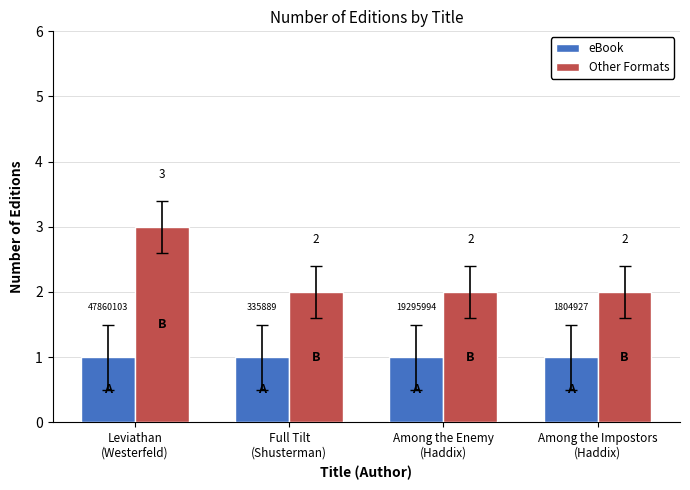

Are the bars horizontal?

No